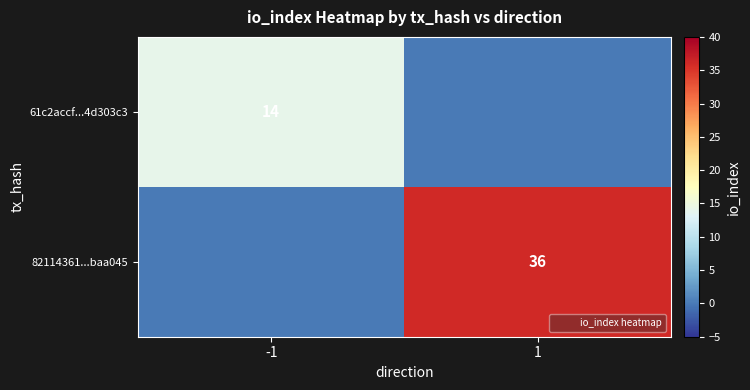

Which series has the largest total across all categories?

82114361...baa045